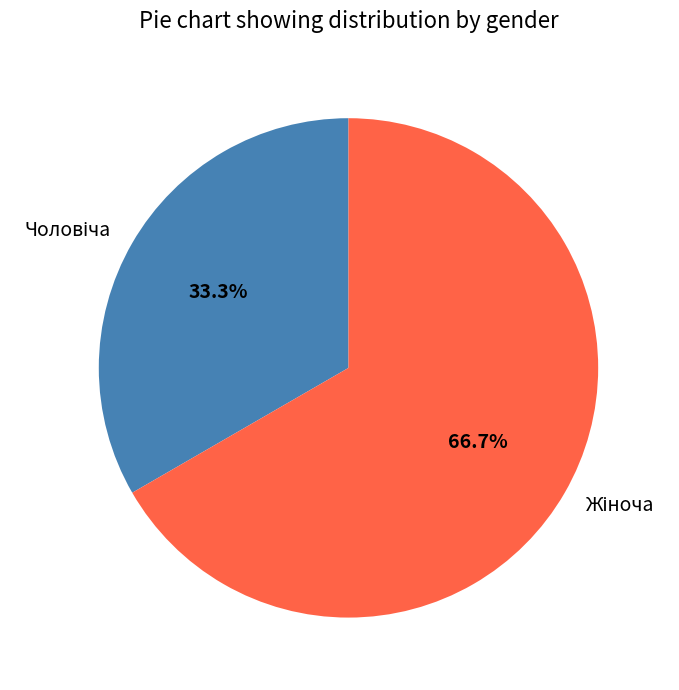

Does any single category account for the majority?

Yes